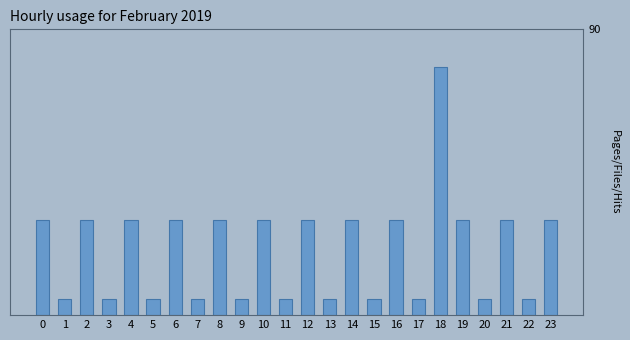

What is the difference between the maximum and minimum values?

73